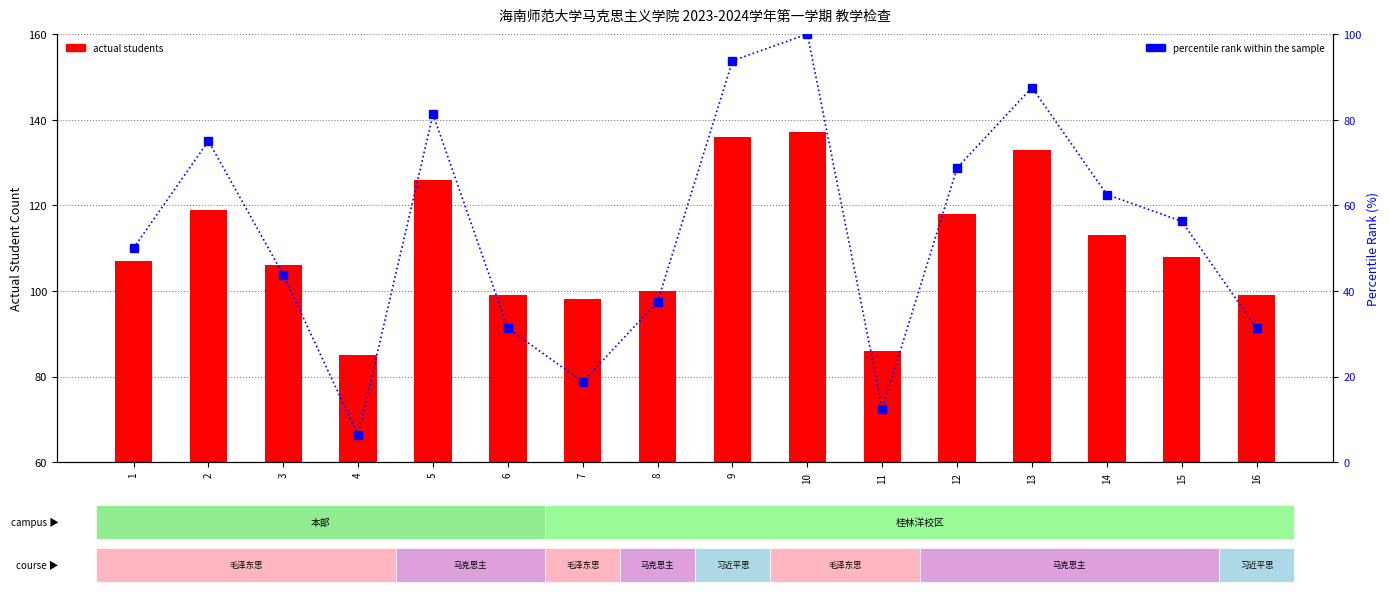

The value of actual students at 14 is 113.0. True or false?

True